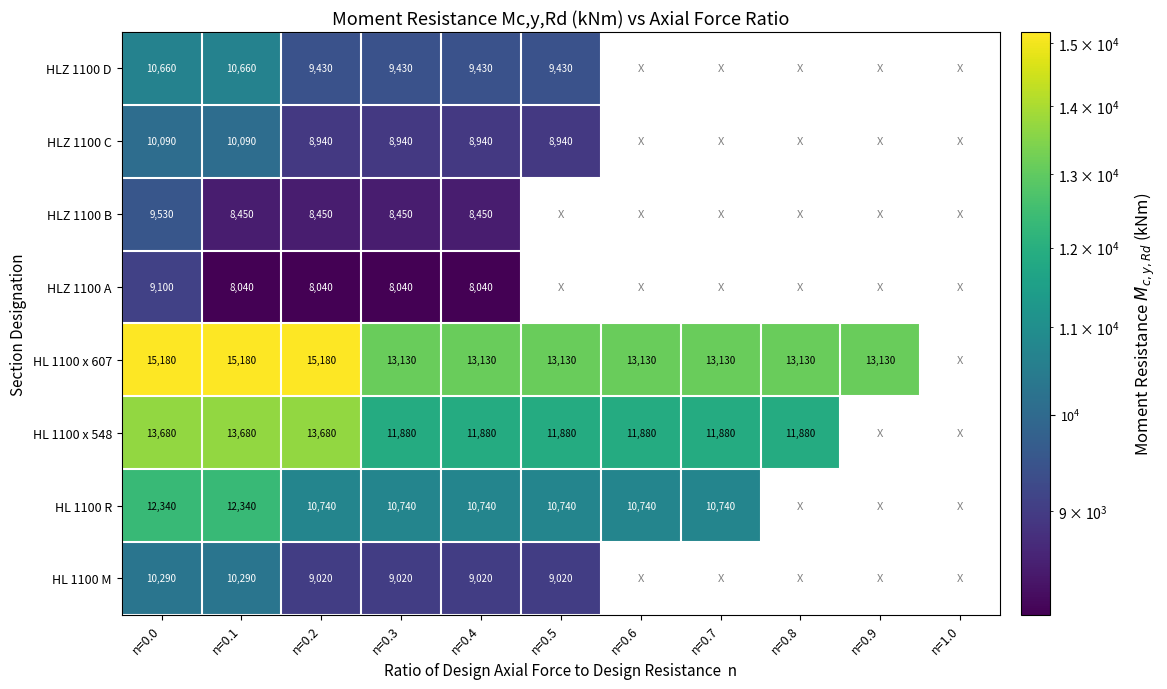

What is the spread (max minus min) of values at n=0.1?

7140